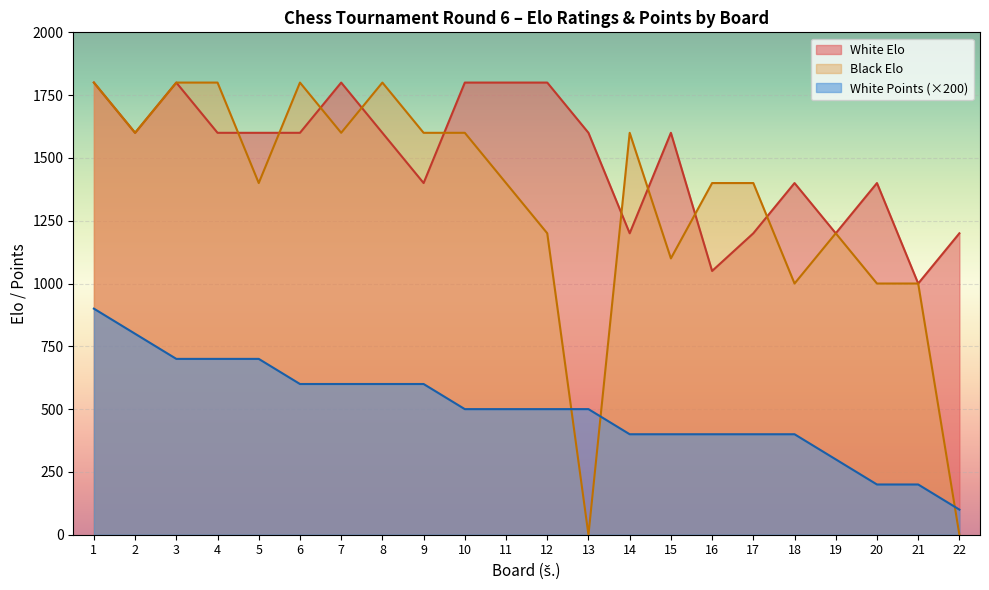

Rank the series by their average value, from lowest to highest.

White Points (×200), Black Elo, White Elo